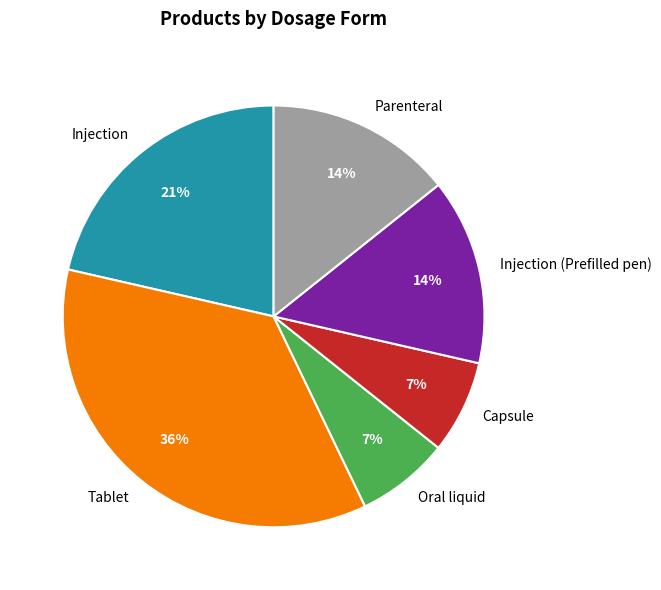

Combined, do Parenteral and Oral liquid account for over 50%?

No